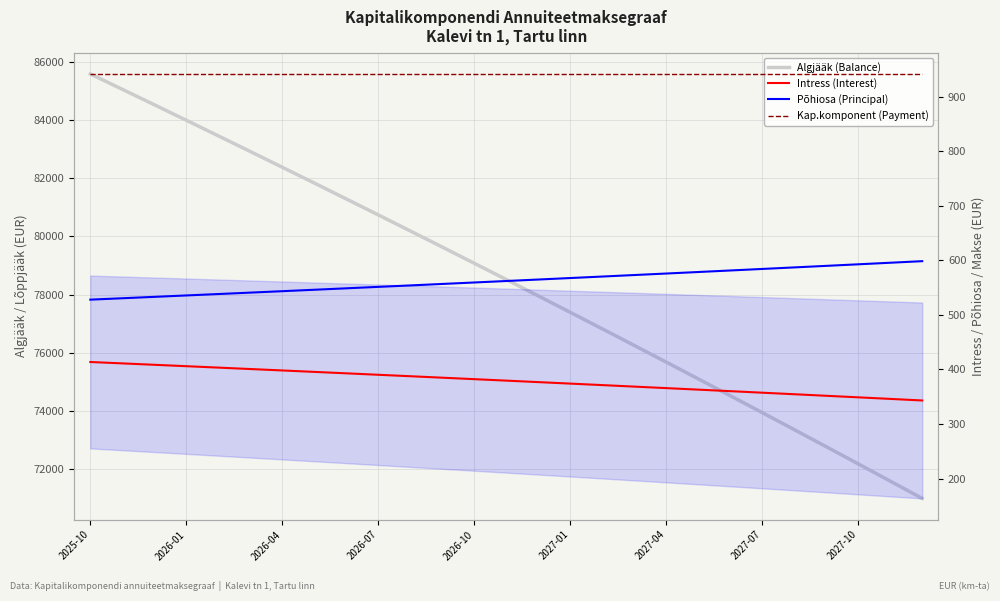

True or false: Intress (Interest) and Algjääk (Balance) cross at least once.

False